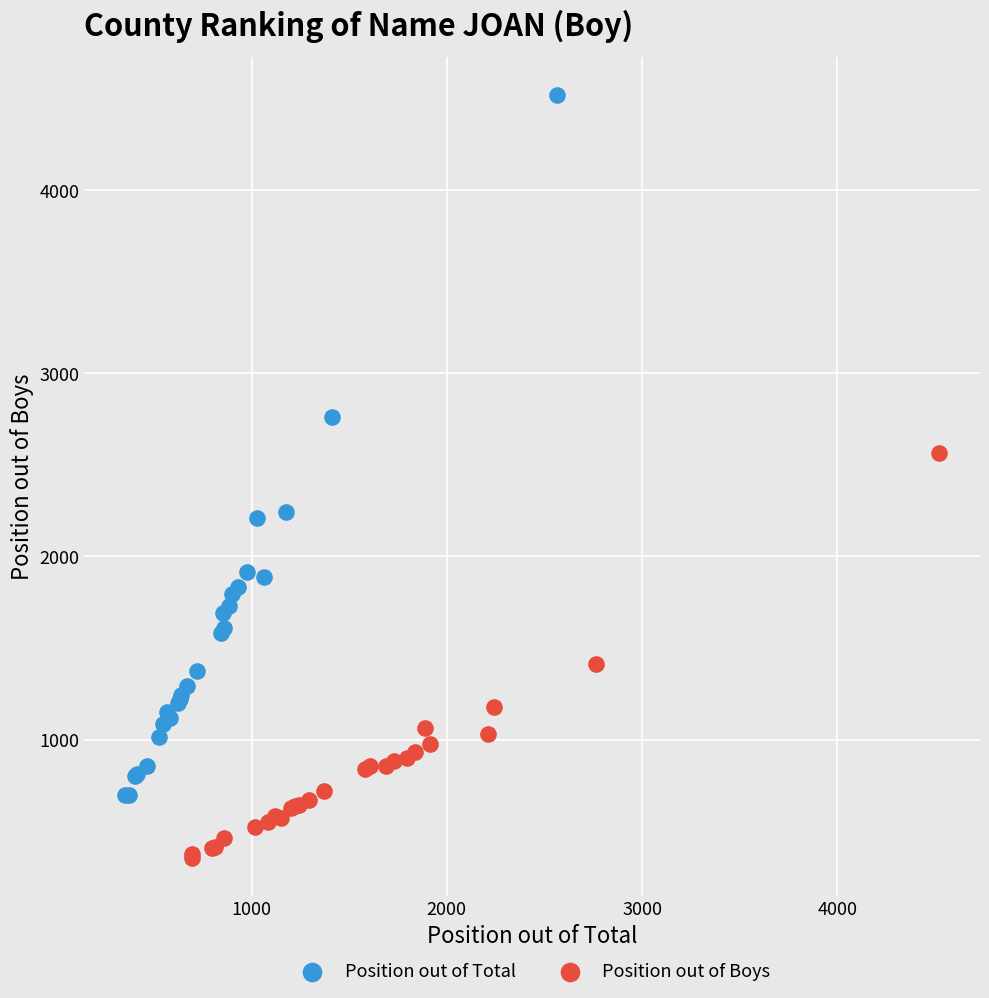

Which series has the widest spread of Y values?

Position out of Total